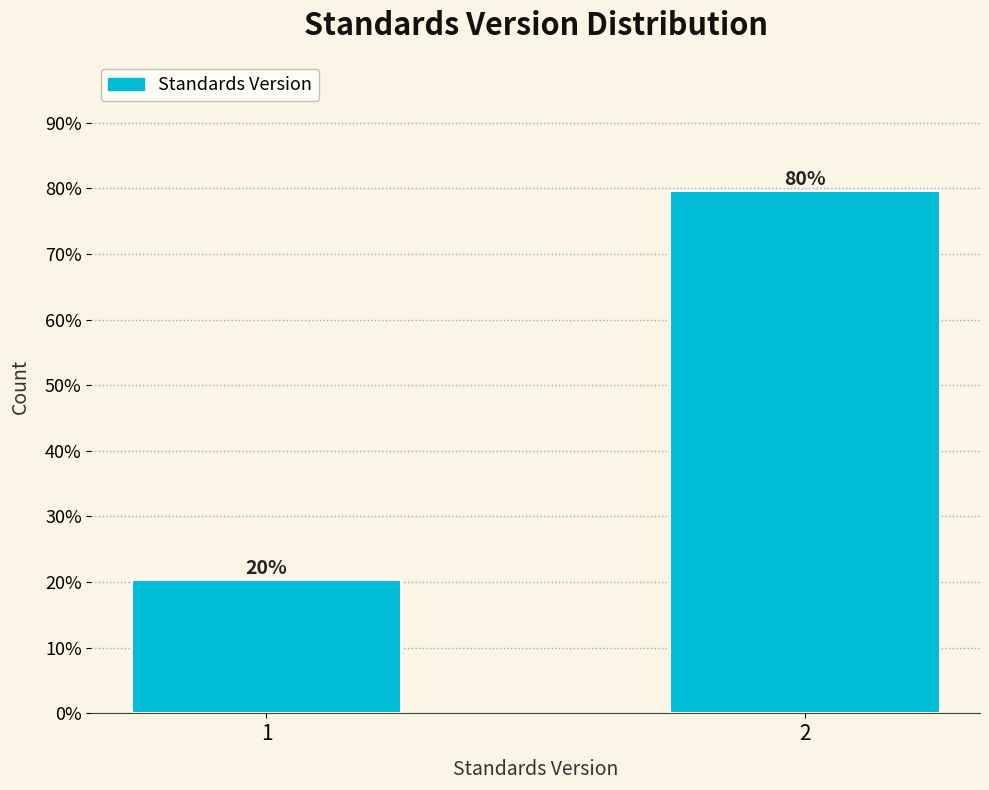

The value at 2 is 27.3. True or false?

False